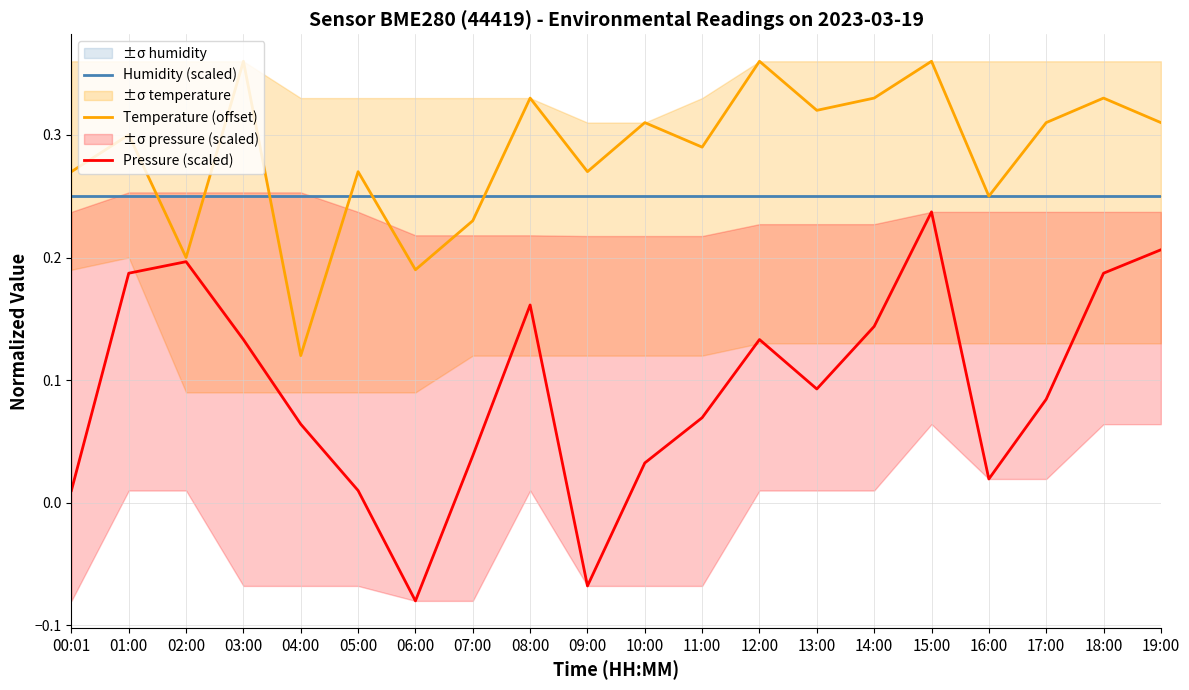

What is the label of the 8th point from the right?

12:00